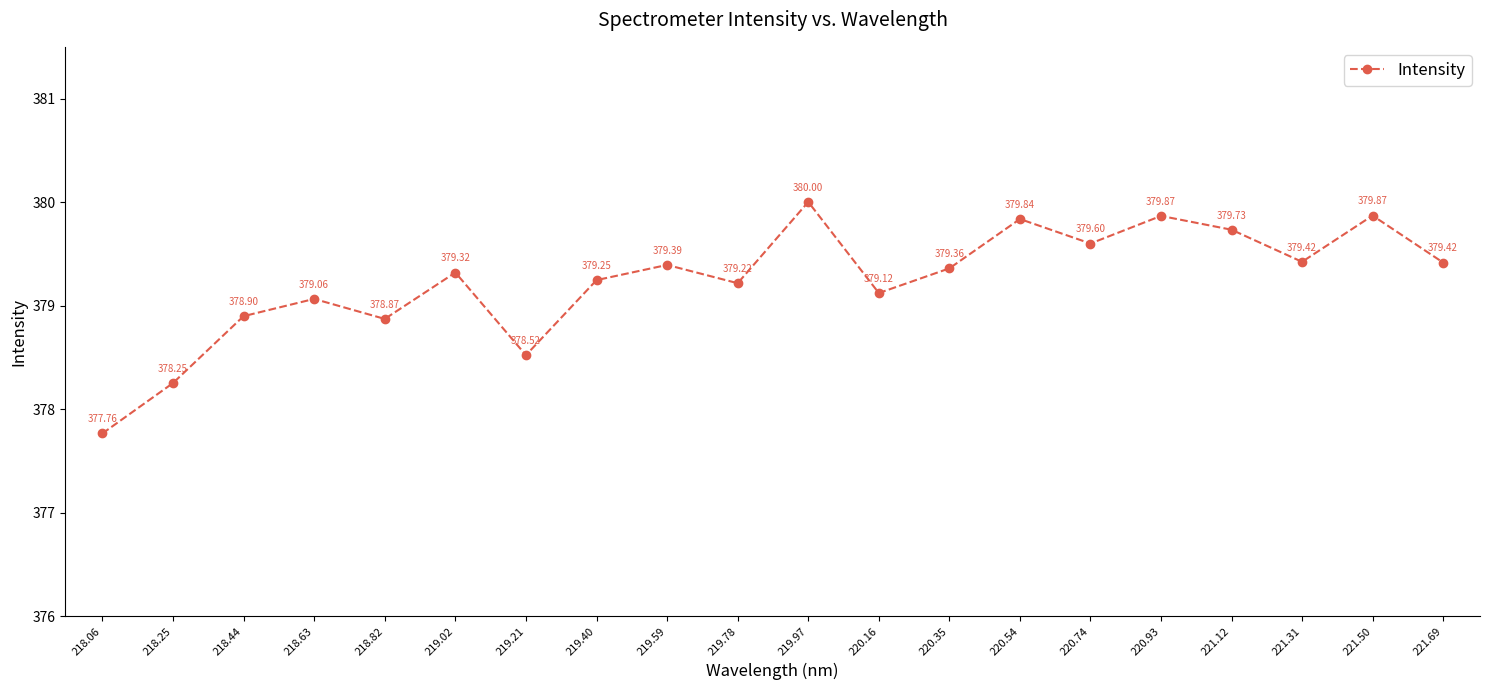

True or false: the data shows 380.0 at 219.97.

True